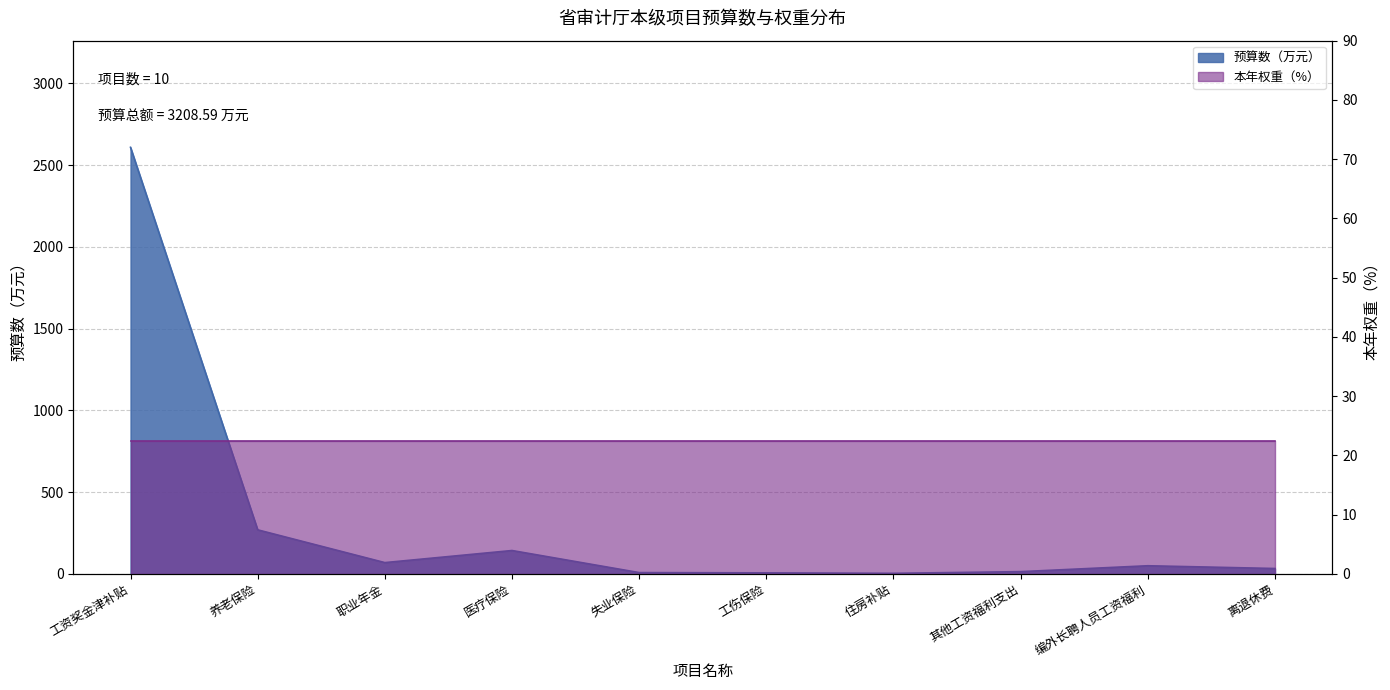

At which category does the chart reach its minimum across all series?

住房补贴